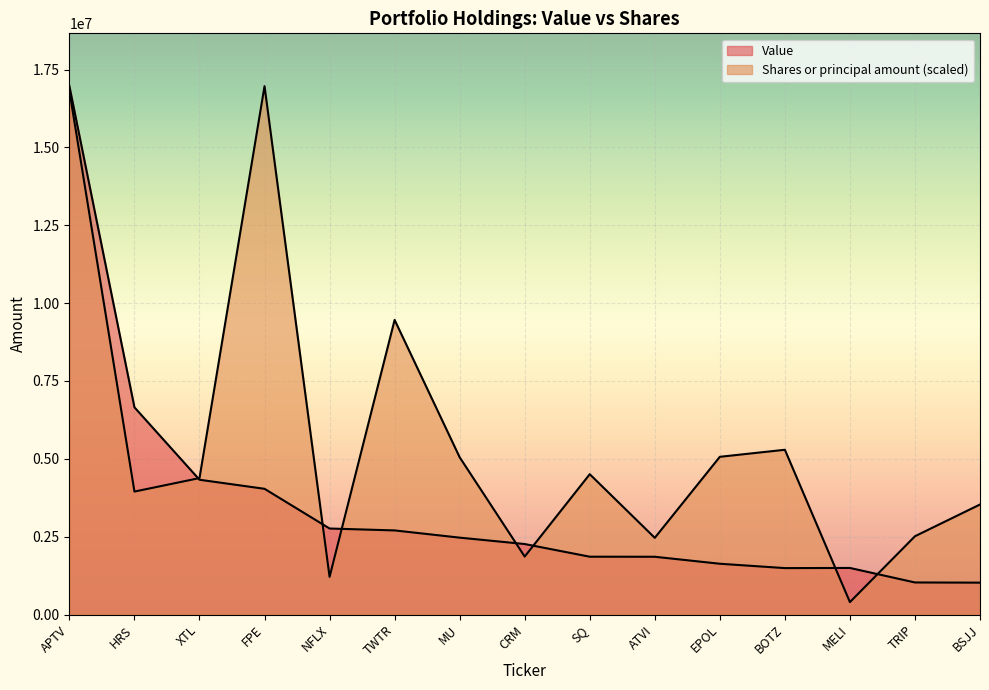

Where is the first local maximum for Shares or principal amount?

FPE